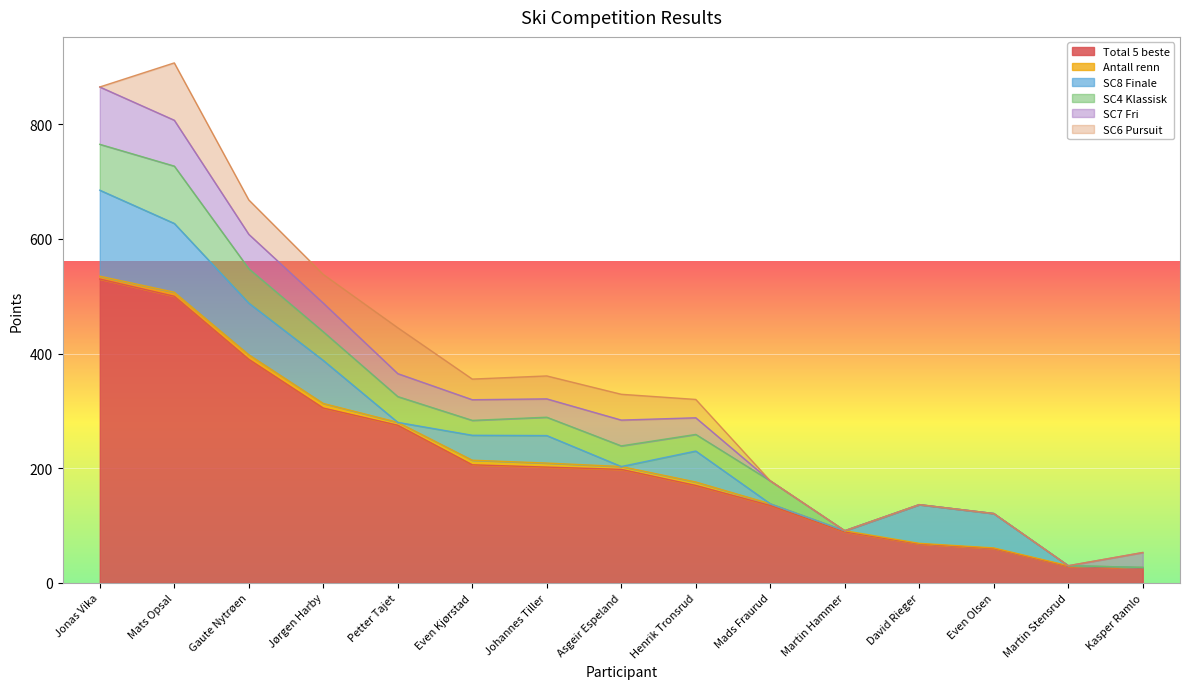

Is it true that Total 5 beste equals 275.0 at Petter Tajet?

True